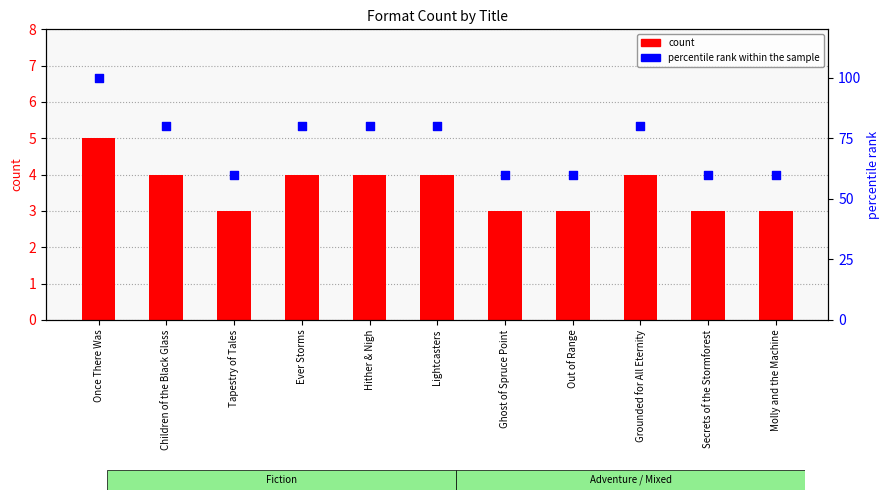

Which series has the largest total across all categories?

percentile rank within the sample